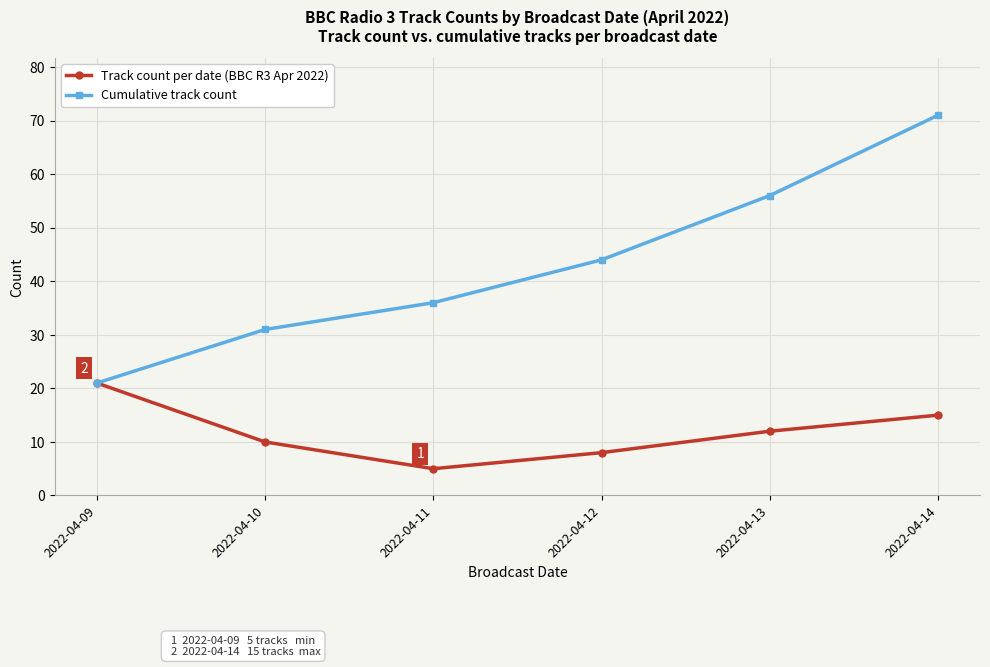

At how many categories does at least one series exceed 37?

3